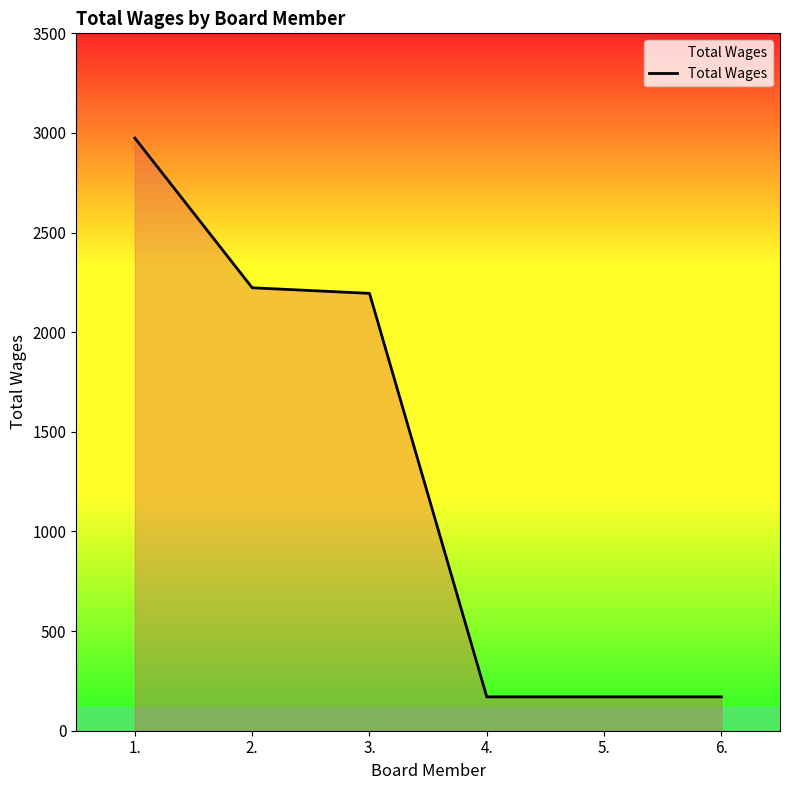

What is the sum of all values?

7902